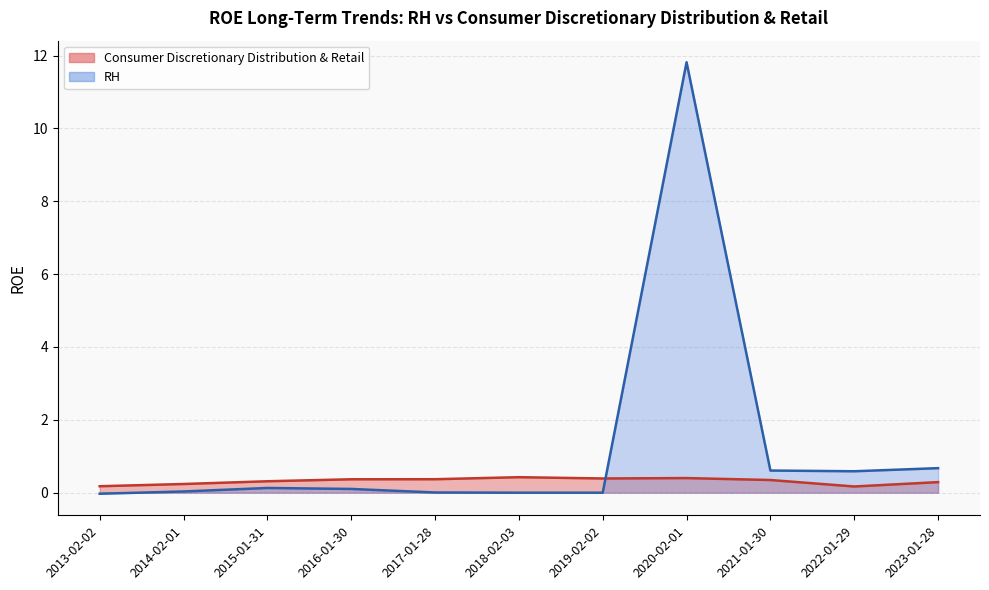

What is the sum of all RH values?

13.9